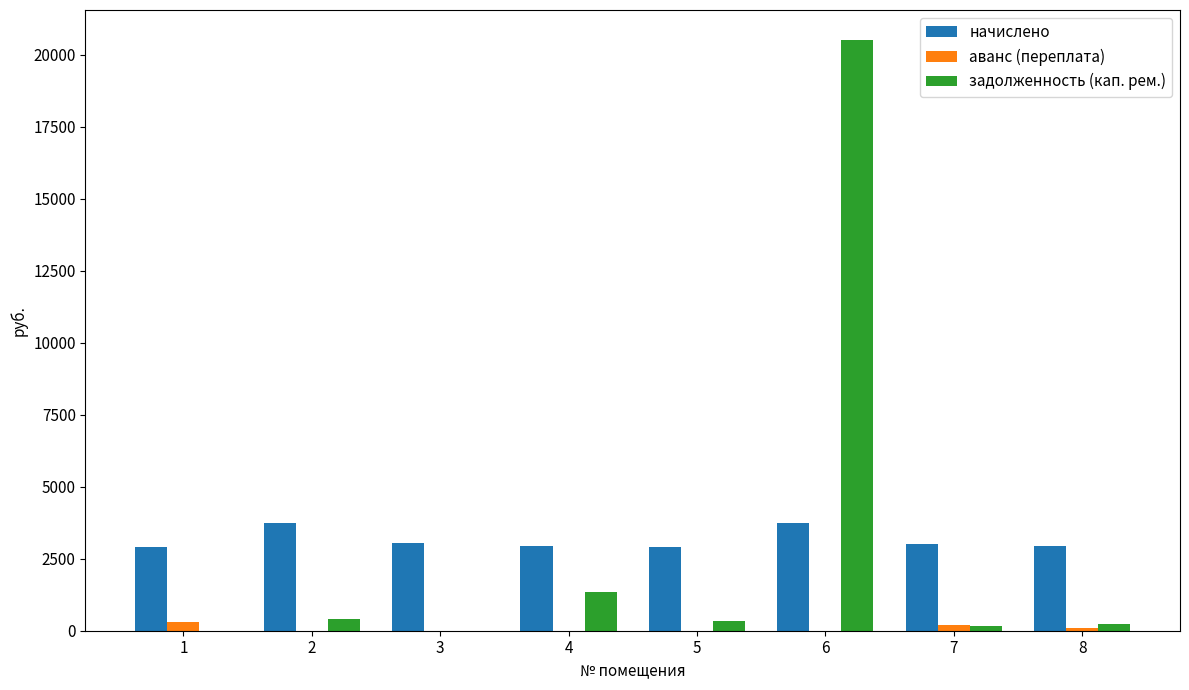

The value of начислено at 2 is 3749.2. True or false?

True